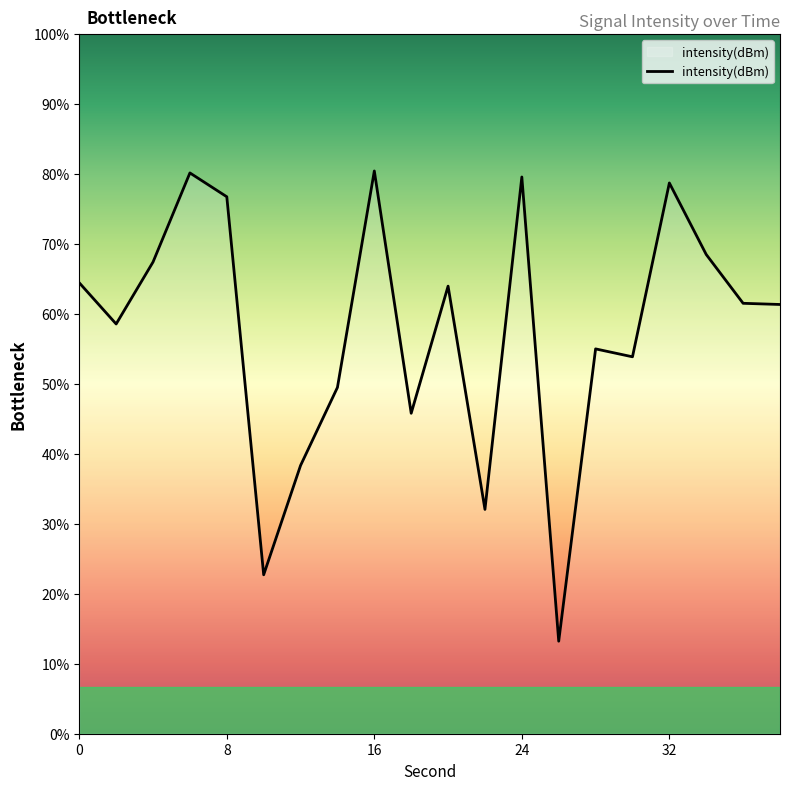

How many lines are shown in the chart?

1